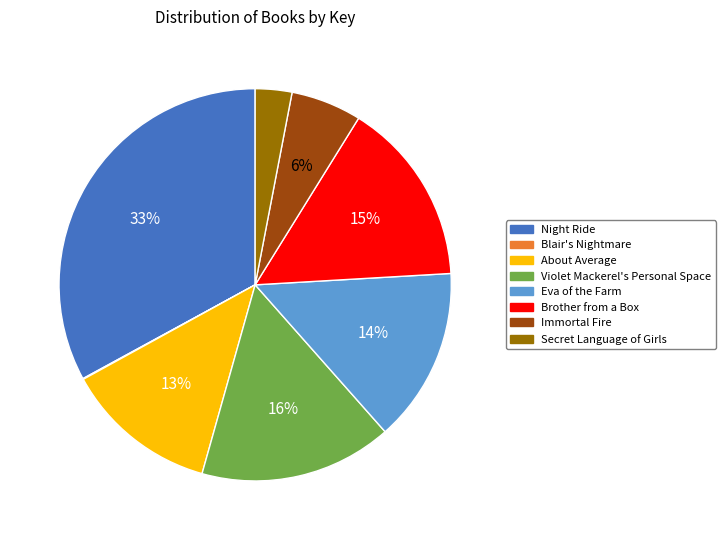

Which category has the biggest portion of the pie?

Night Ride